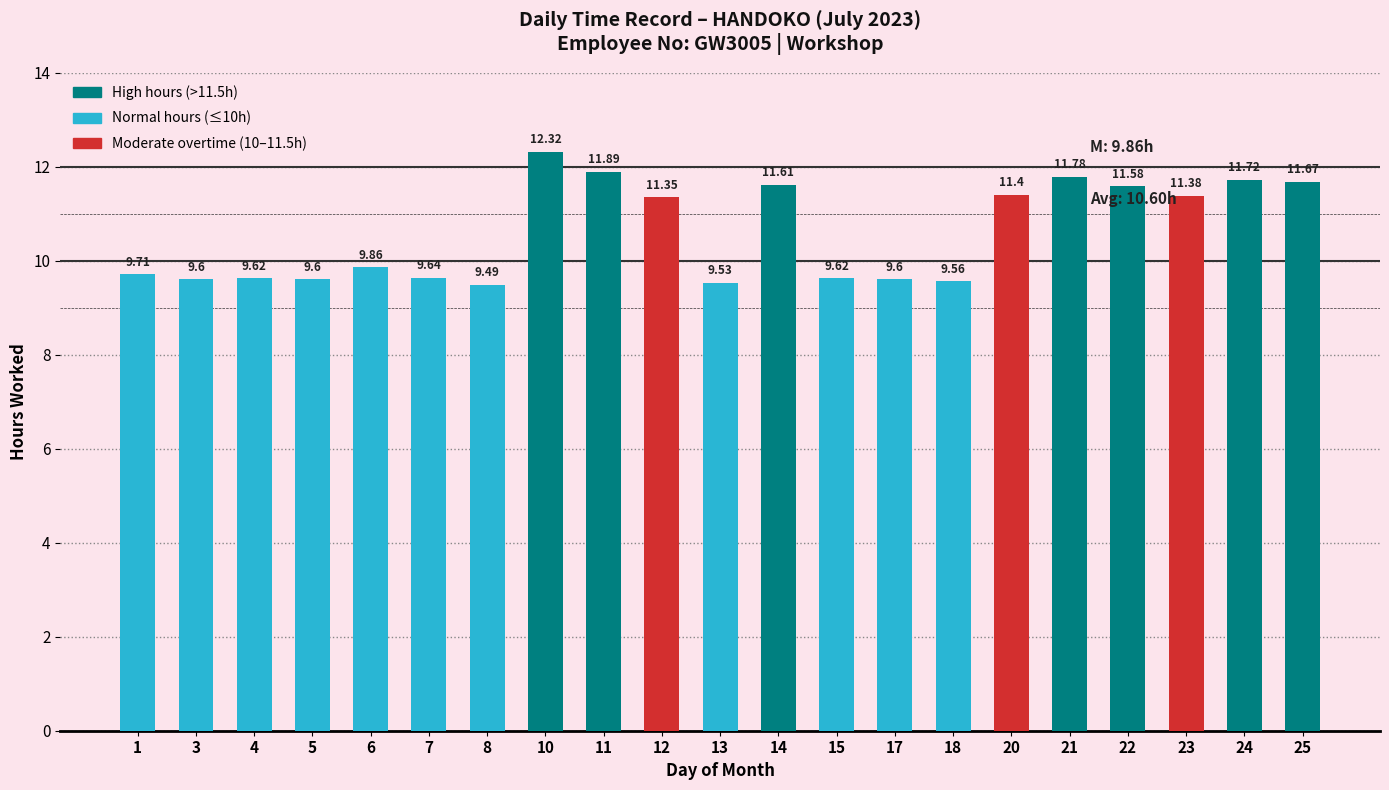

Are the bars grouped side by side (vs. stacked)?

No